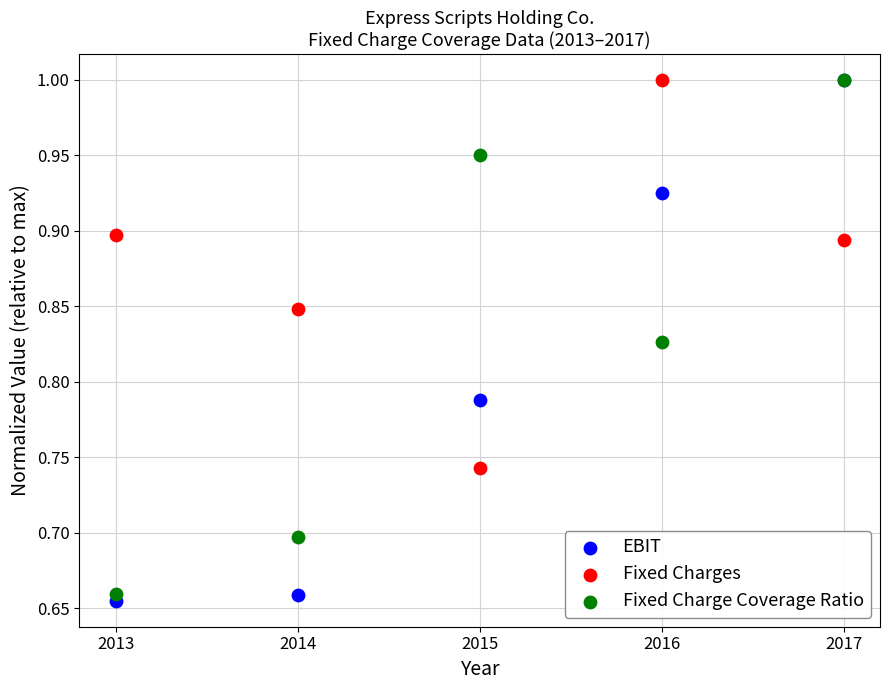

What are all the series names shown in the legend?

EBIT, Fixed Charges, Fixed Charge Coverage Ratio